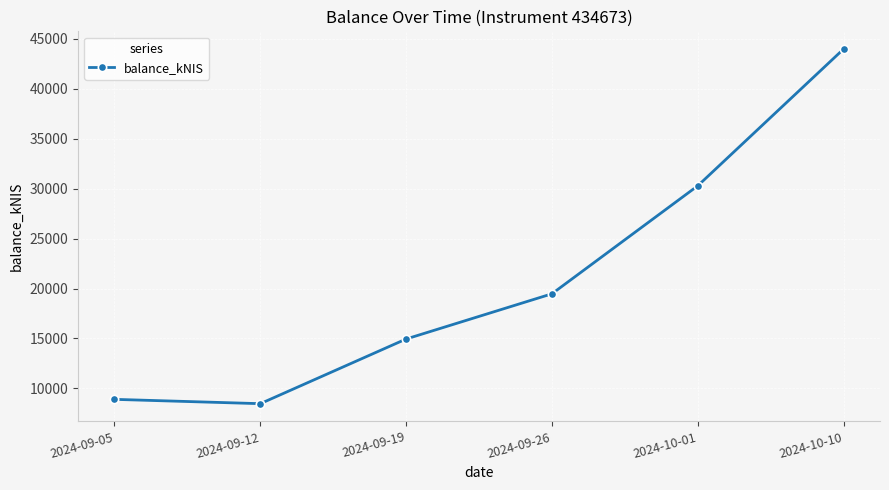

What is the difference between the values at 2024-09-12 and 2024-09-19?

6475.1